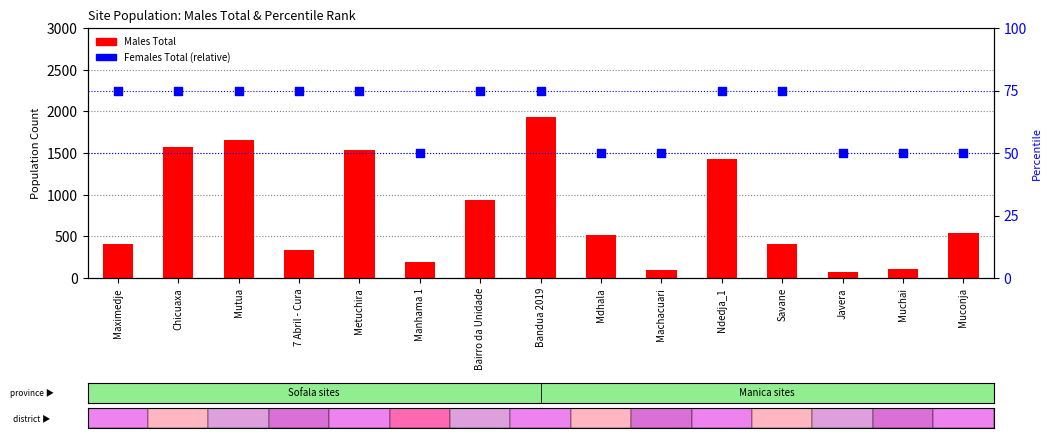

Is the value of Males Total at Savane greater than the value of Females Total (percentile) at Muchai?

Yes